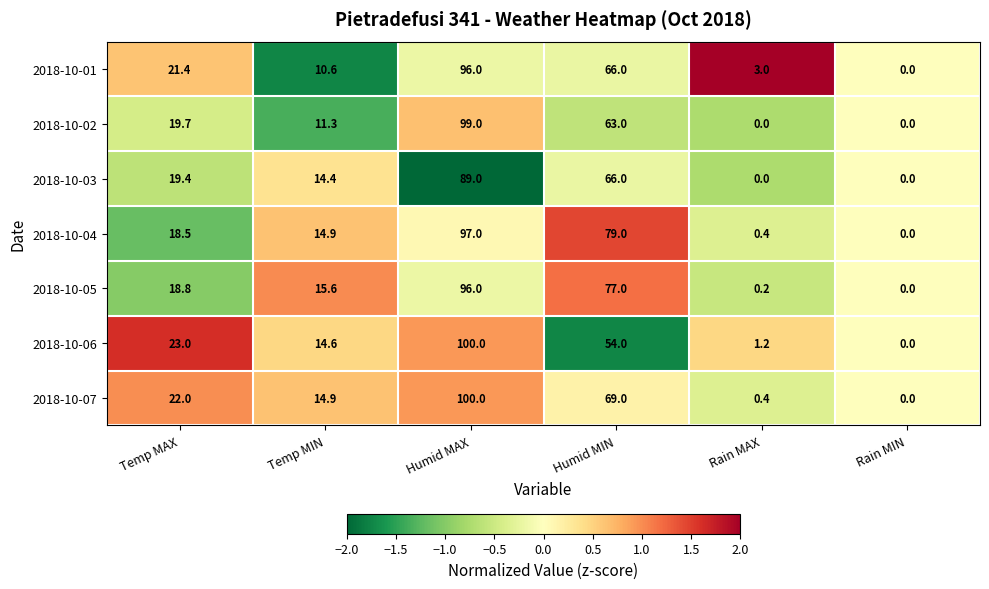

Which category has the highest value across all series?

Humid MAX